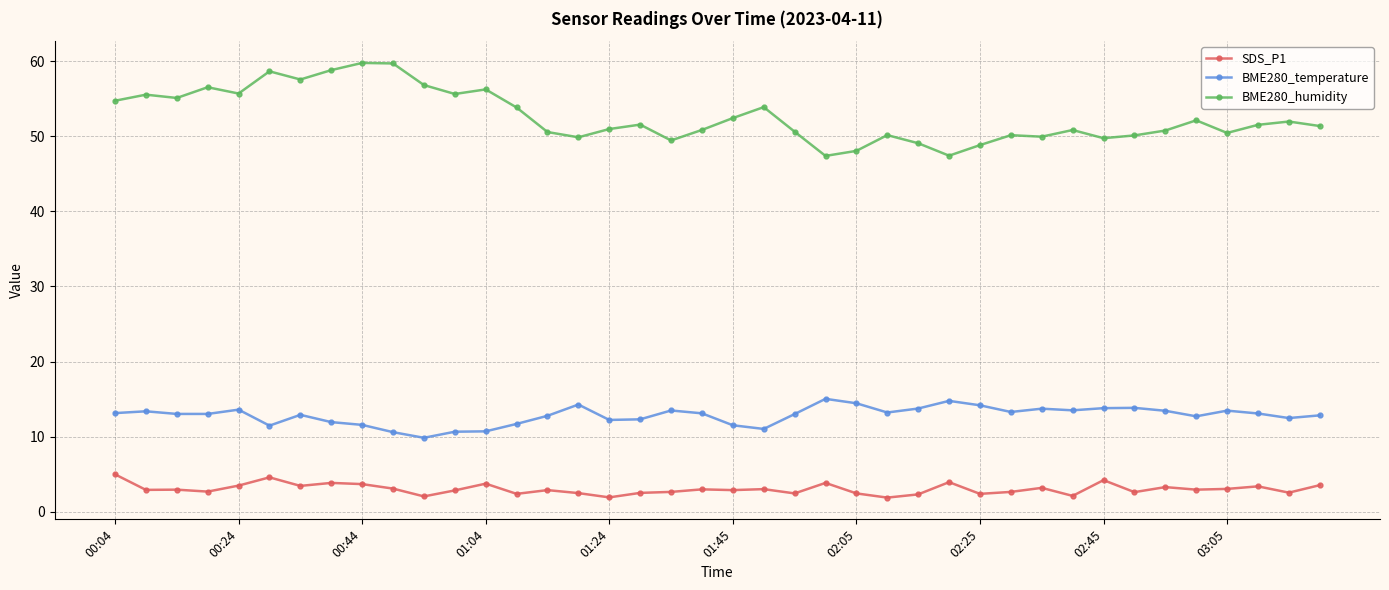

At how many categories does at least one series exceed 2?

40